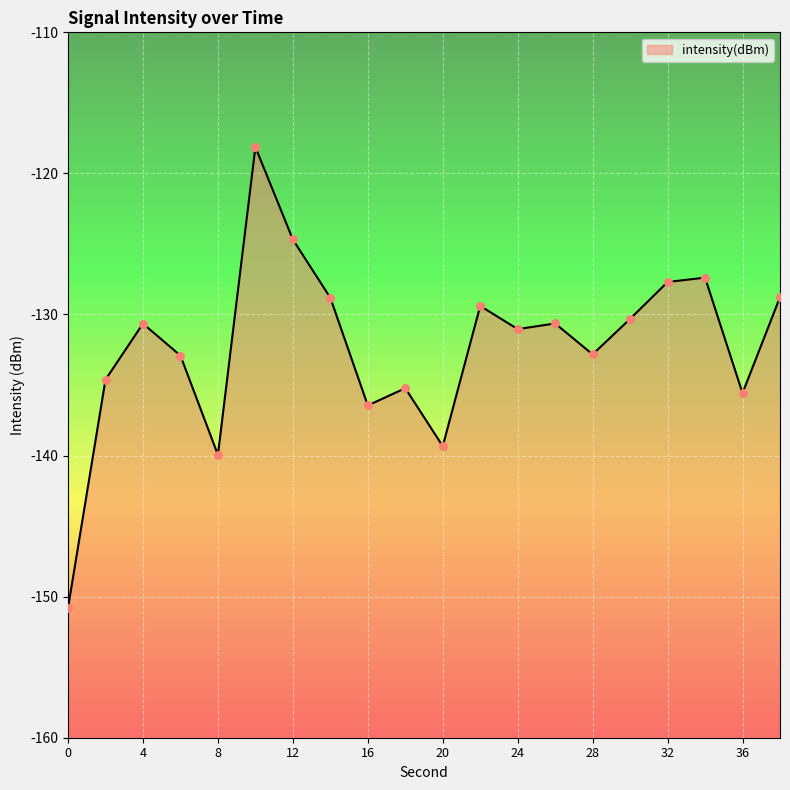

Which has a higher value, 0 or 28?

28